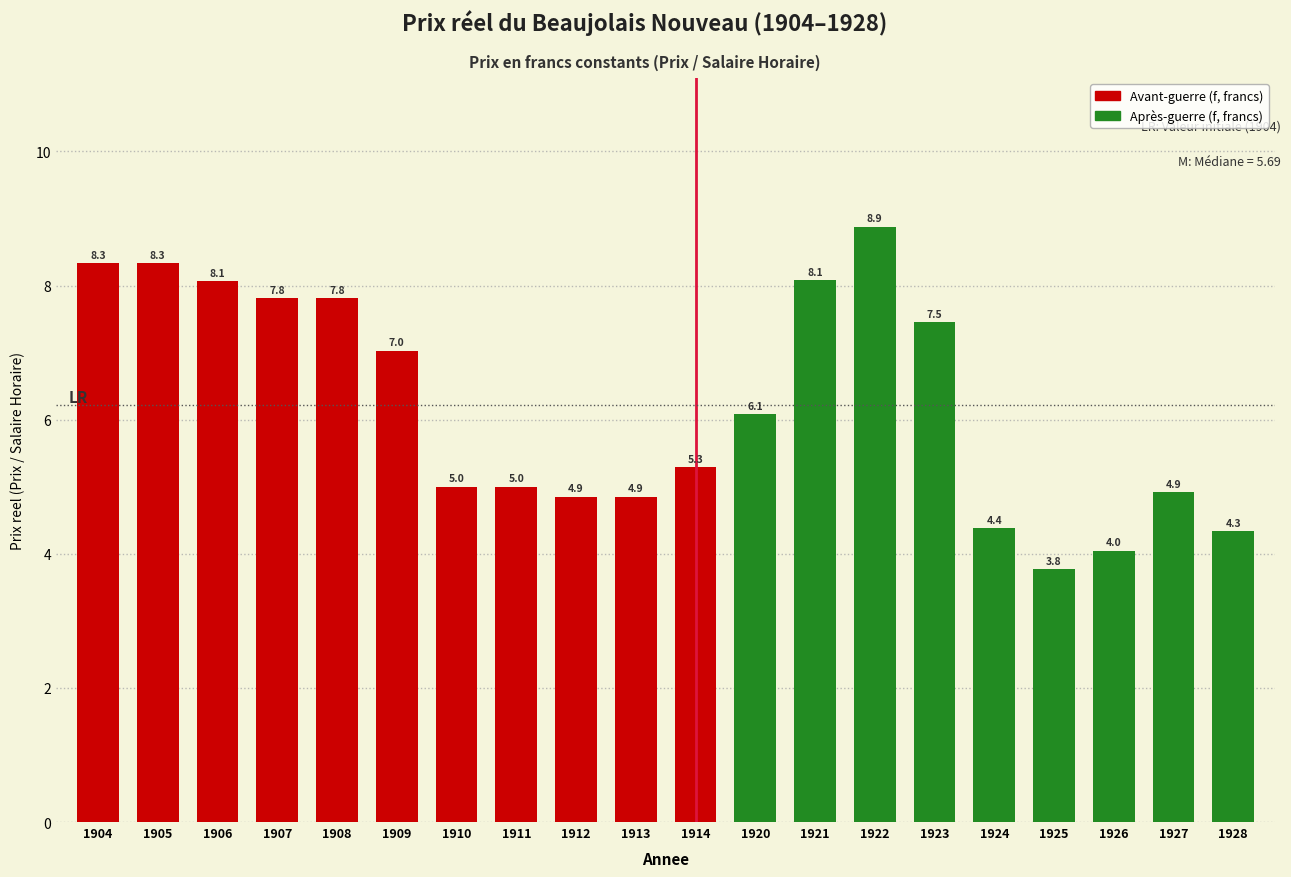

At which label does the data first exceed 6?

1904